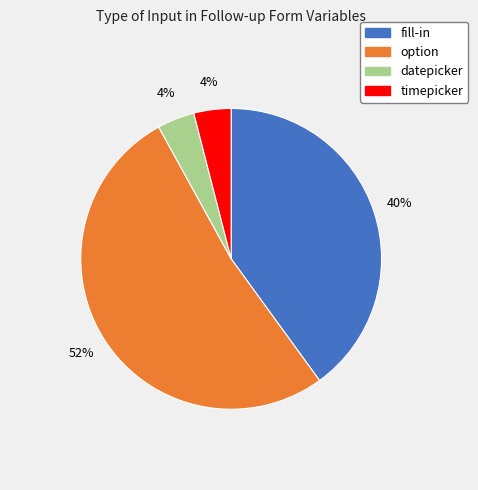

Which slice is the largest?

option